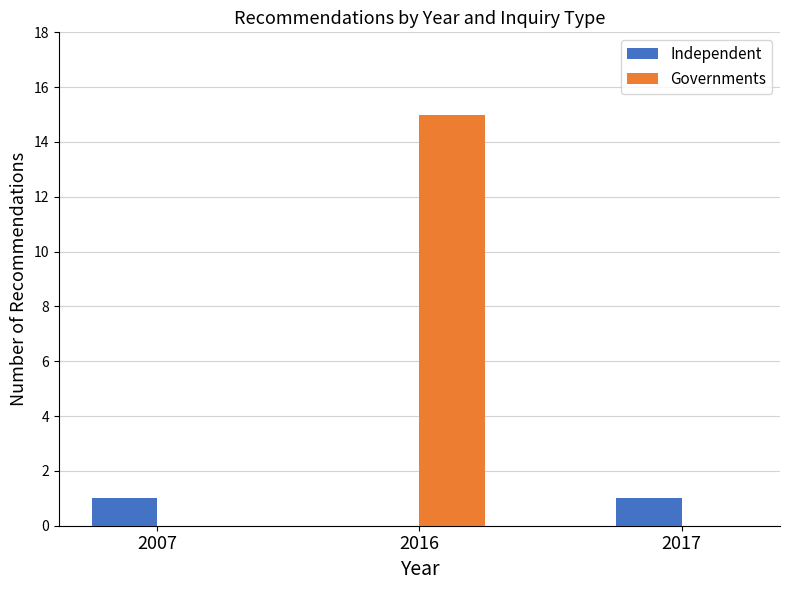

What is the average value of the Independent series?

1